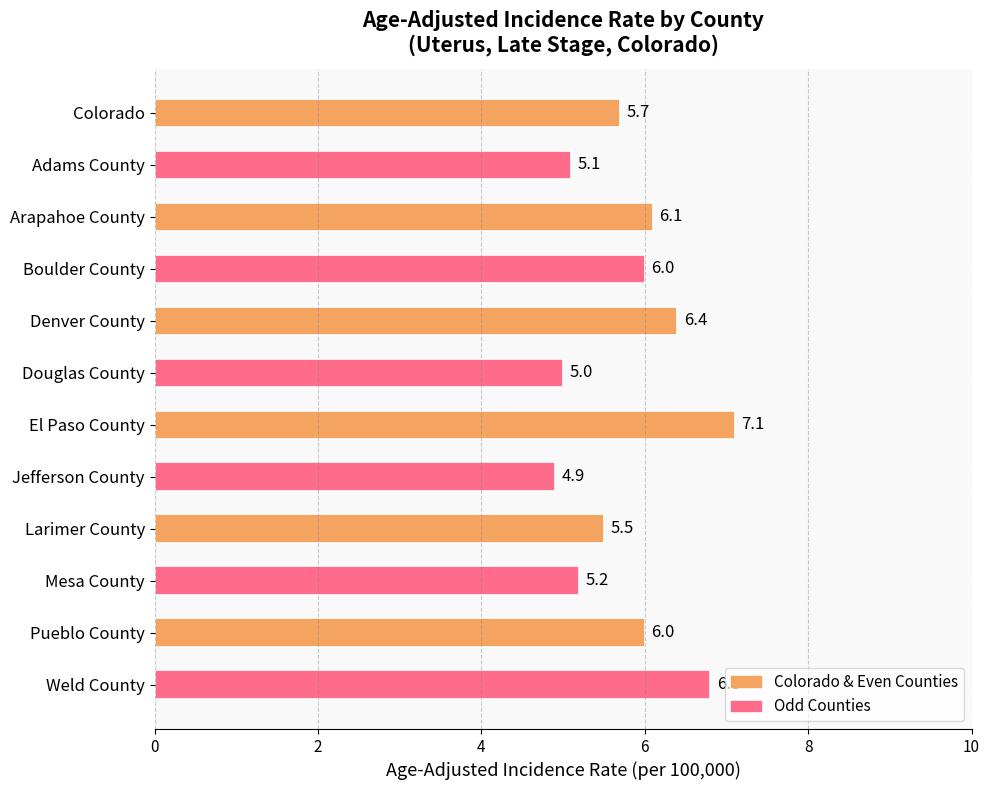

What is the ratio of the value at Weld County to the value at Colorado?

1.2